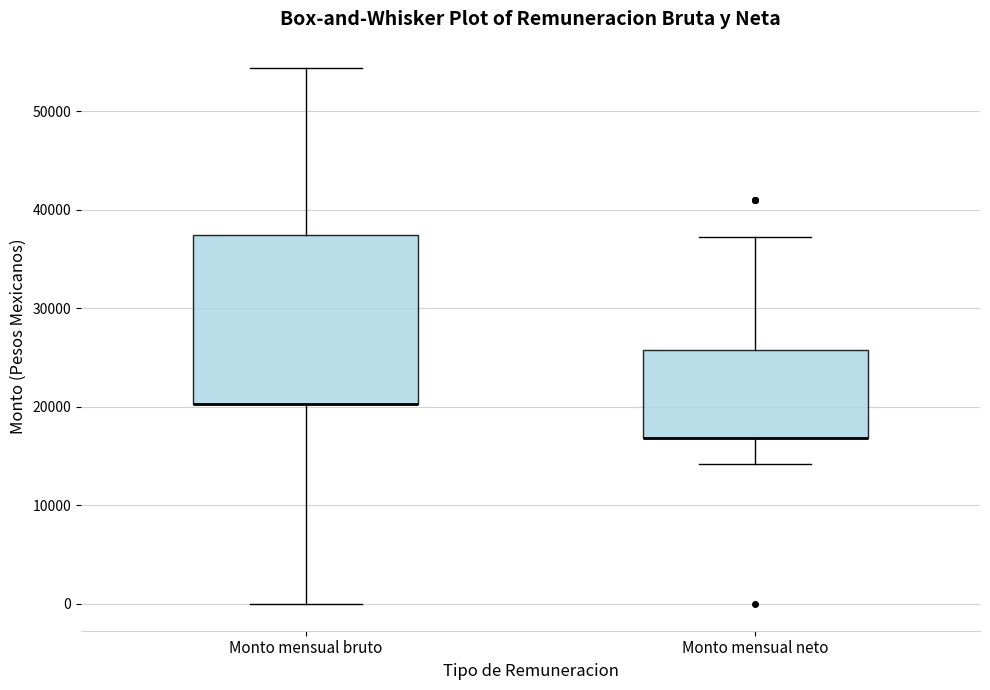

Comparing the boxes themselves (not the whiskers), which one is the tallest?

Monto mensual bruto